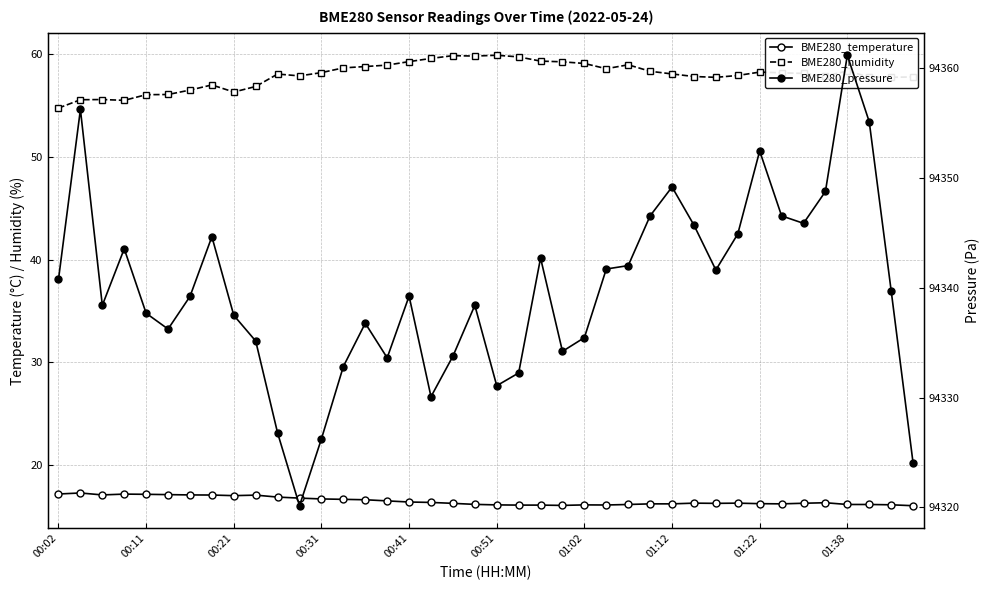

List the series in order of their peak value, highest first.

BME280_pressure, BME280_humidity, BME280_temperature